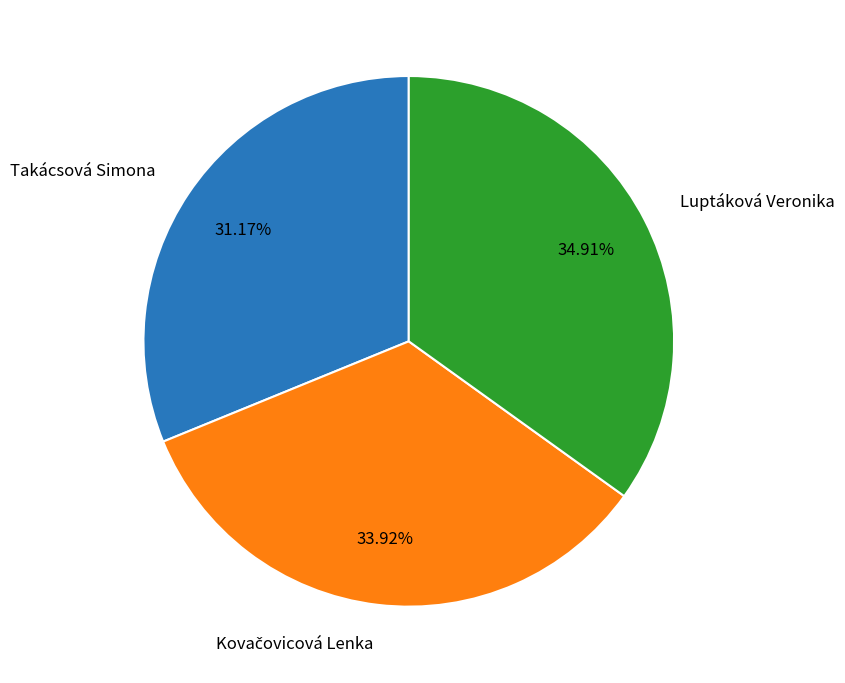

To the nearest percent, what is the difference between the Takácsová Simona and Luptáková Veronika slice percentages?

4%